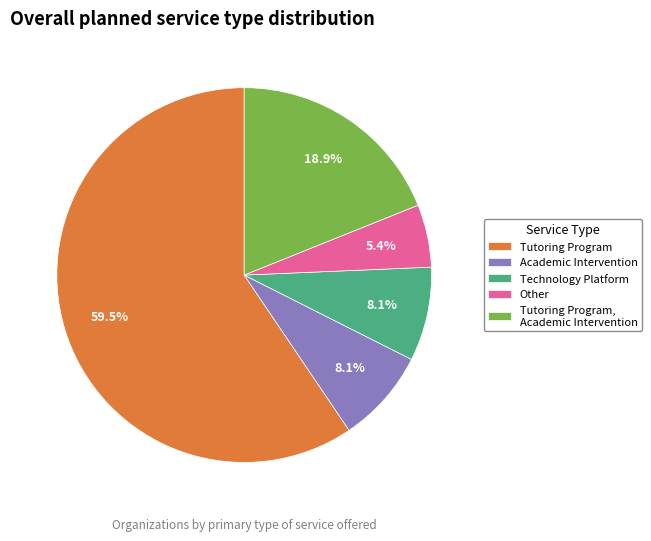

To the nearest percent, what is the combined percentage of Tutoring Program, Academic Intervention and Tutoring Program?

78%